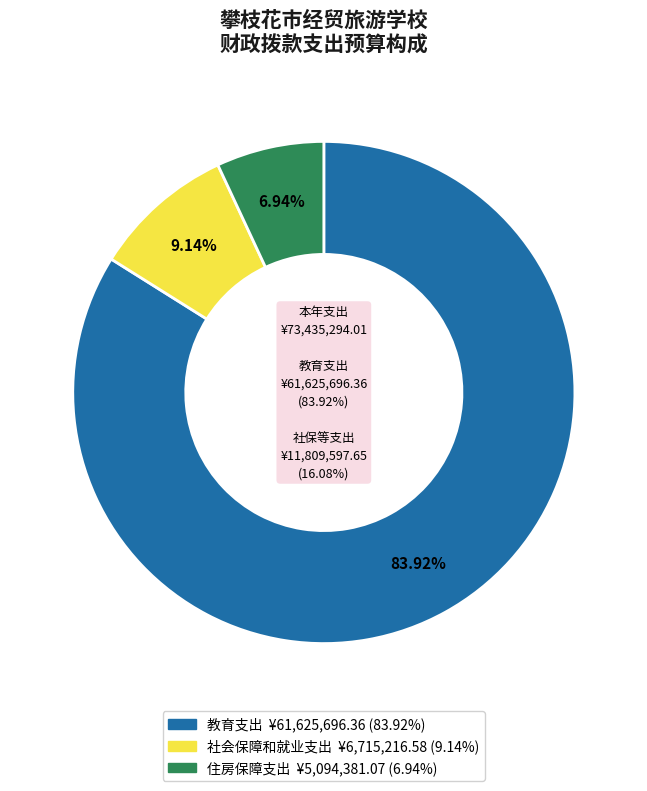

How many slices are in this pie chart?

3